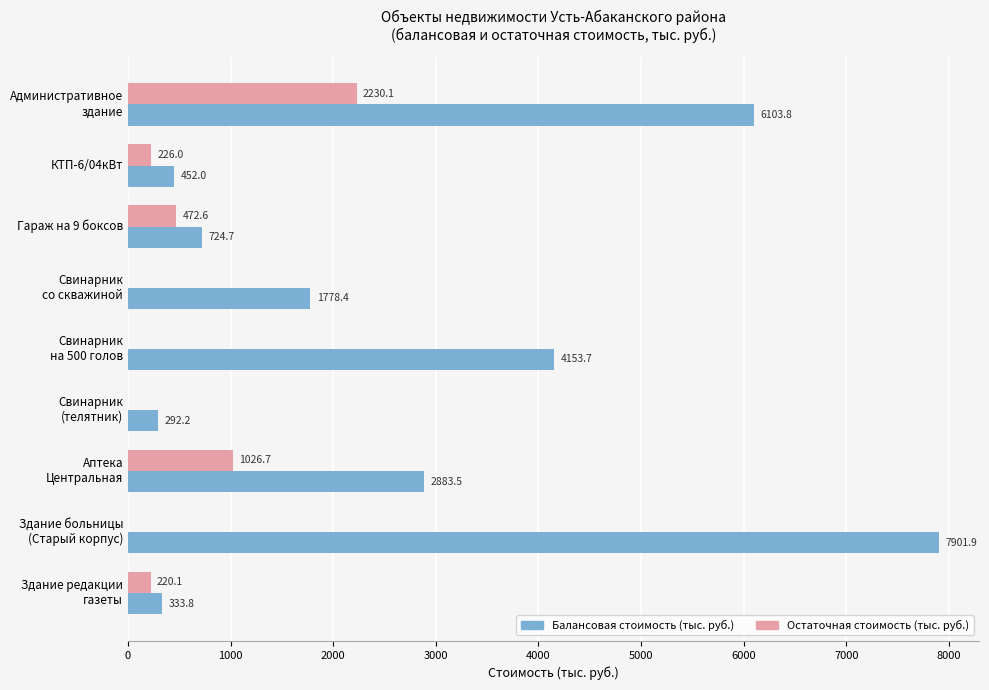

Which series has the largest total across all categories?

Балансовая стоимость (тыс. руб.)